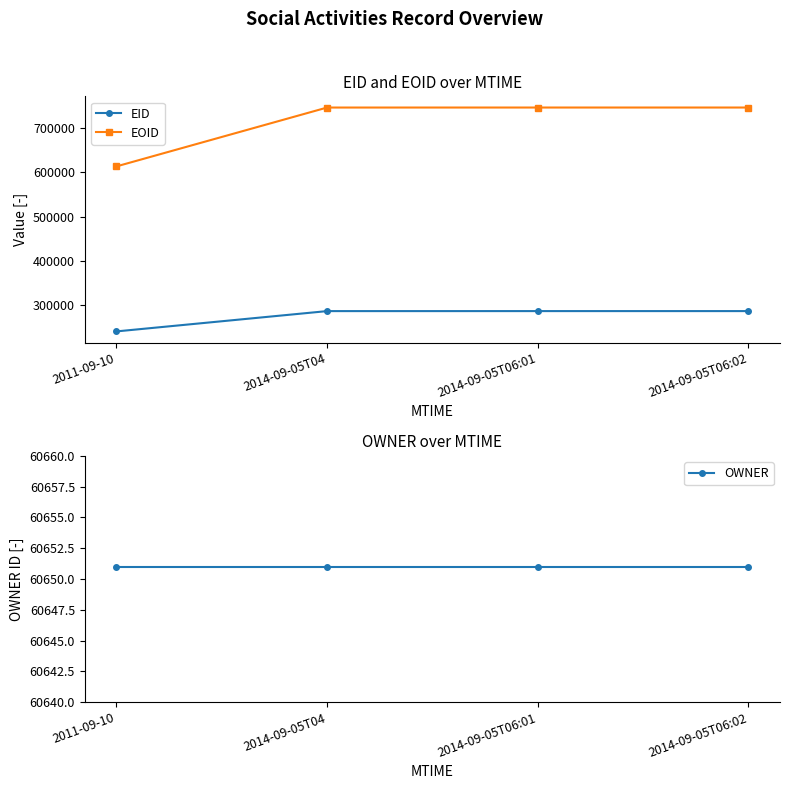

Reading left to right, extract all data points from this chart.

EID: 239298	285372	285401	285402
EOID: 613667	747240	747271	747272
OWNER: 60651	60651	60651	60651